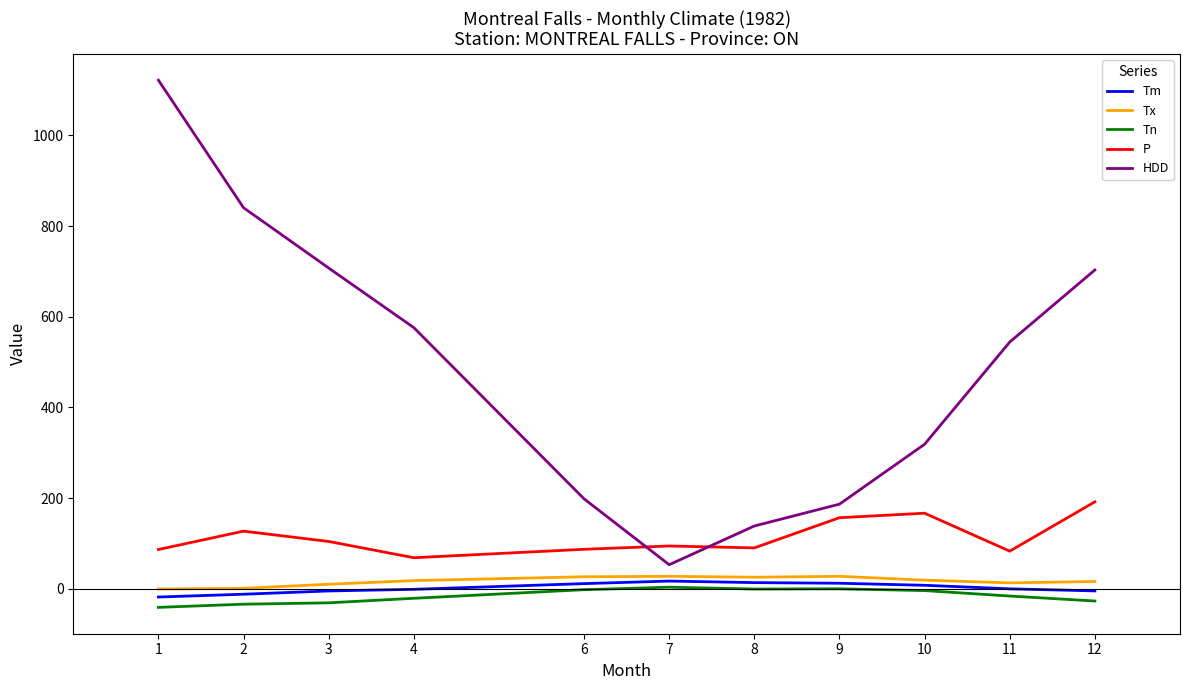

Which series has the widest spread of values?

HDD